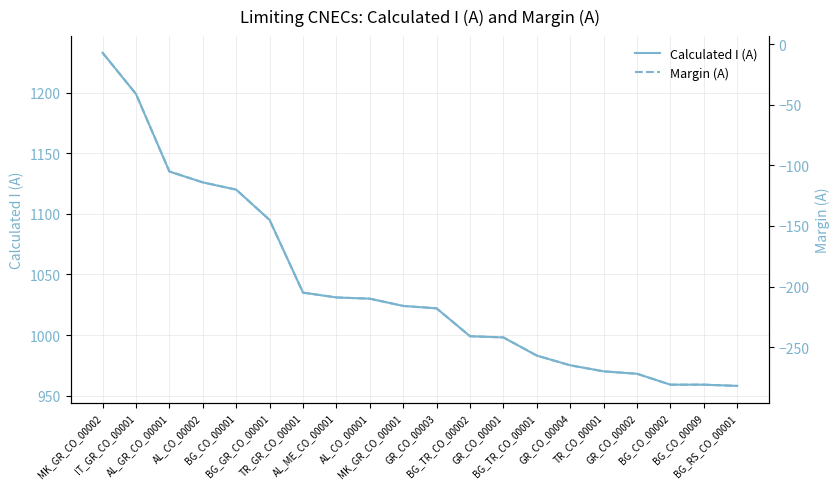

At which label does Margin (A) first exceed -216?

MK_GR_CO_00002